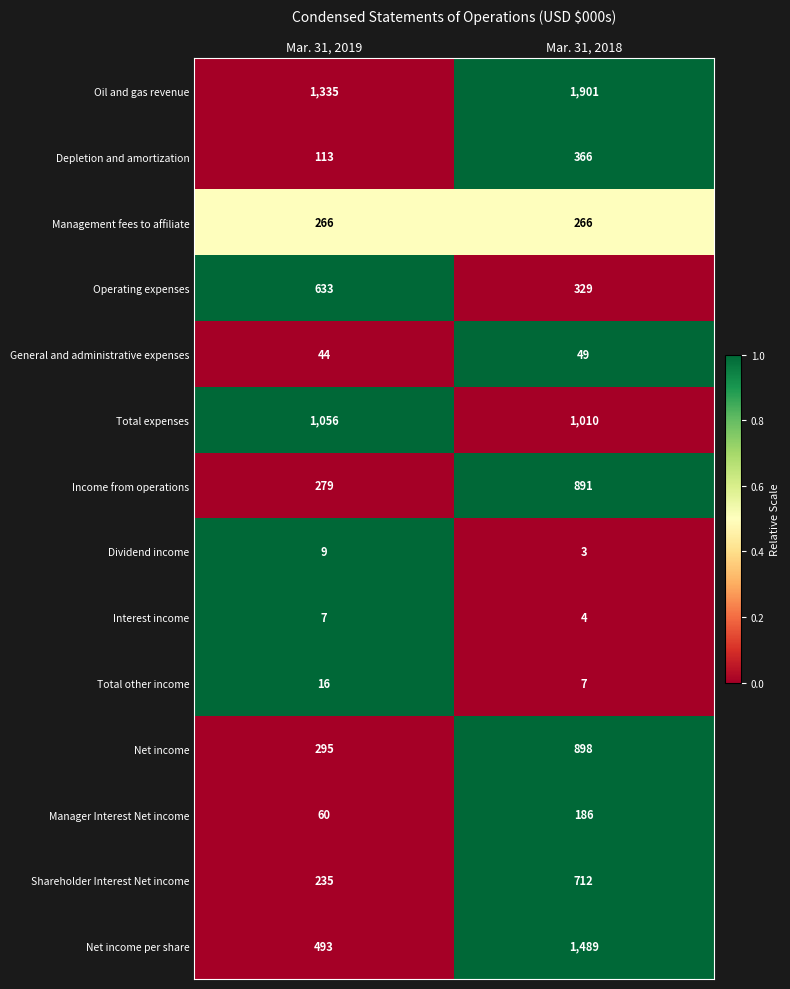

How many categories are shown in the chart?

2